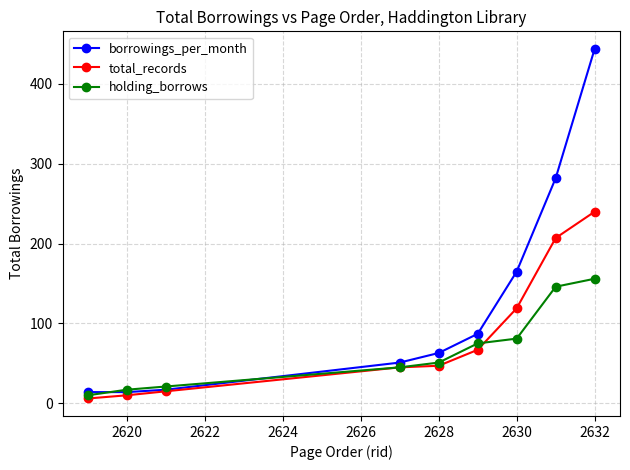

True or false: borrowings_per_month and holding_borrows cross at least once.

True